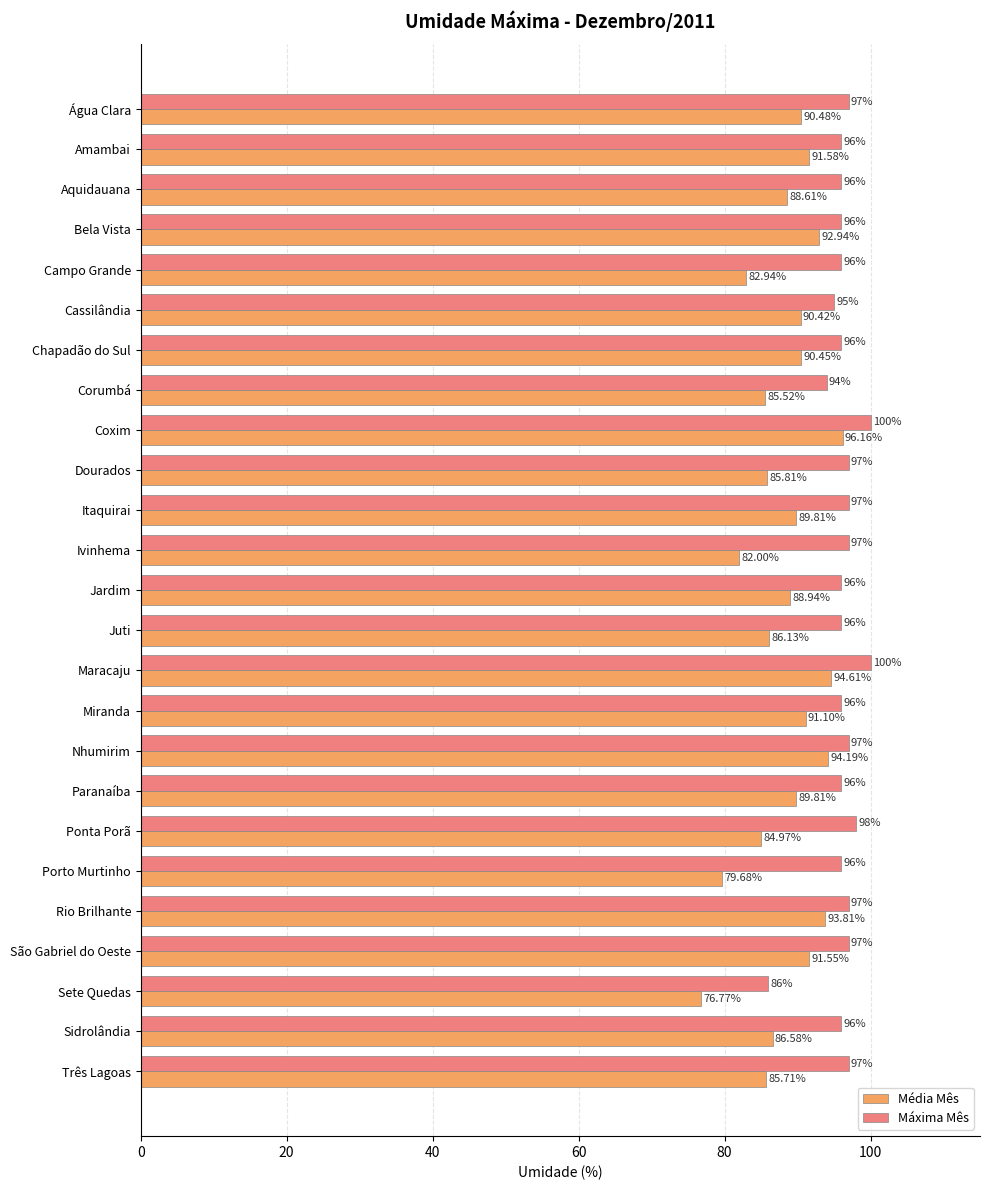

What are all the series names shown in the legend?

Média Mês, Máxima Mês